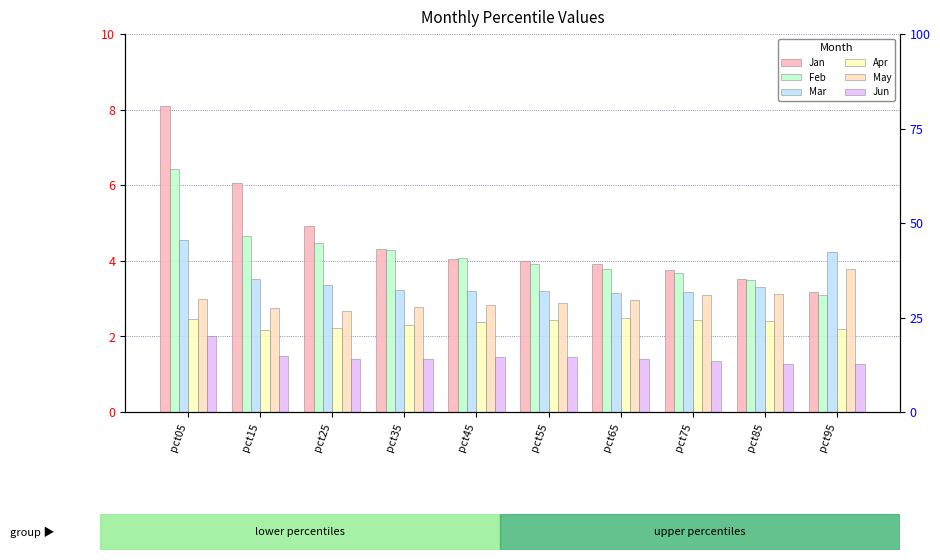

What is the sum of the Jan values at pct85 and pct25?

8.4